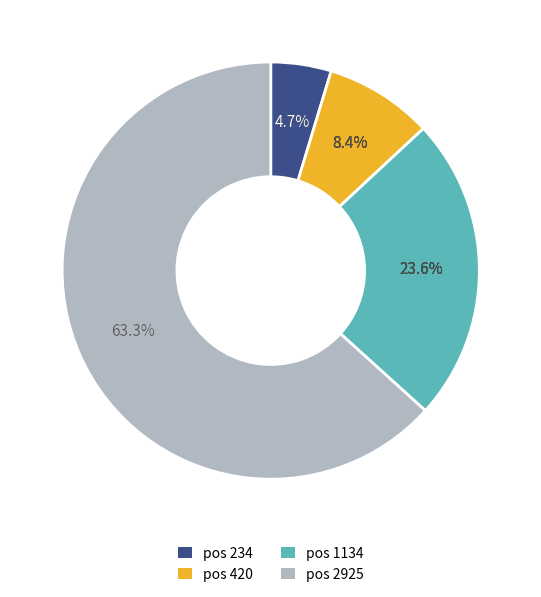

What is the total percentage of 1134 and 234?

28.3%